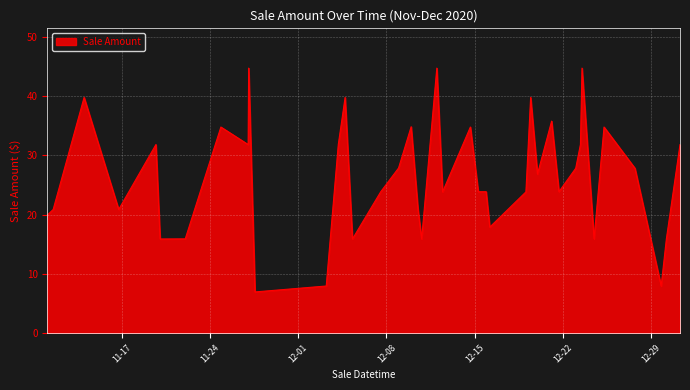

What is the maximum value shown in the chart?

44.8